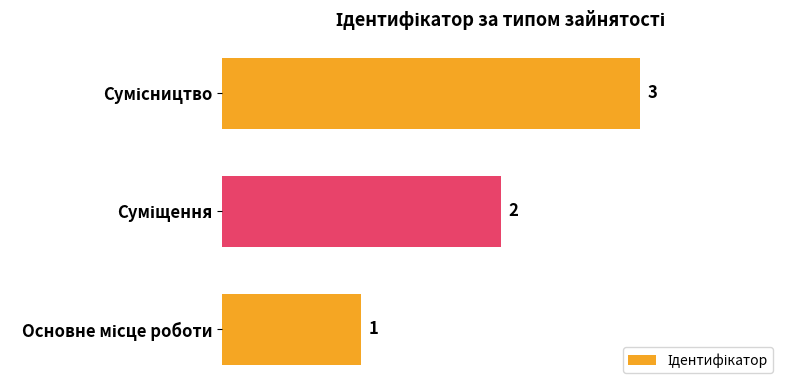

Count the values in the range 1 to 3.

3